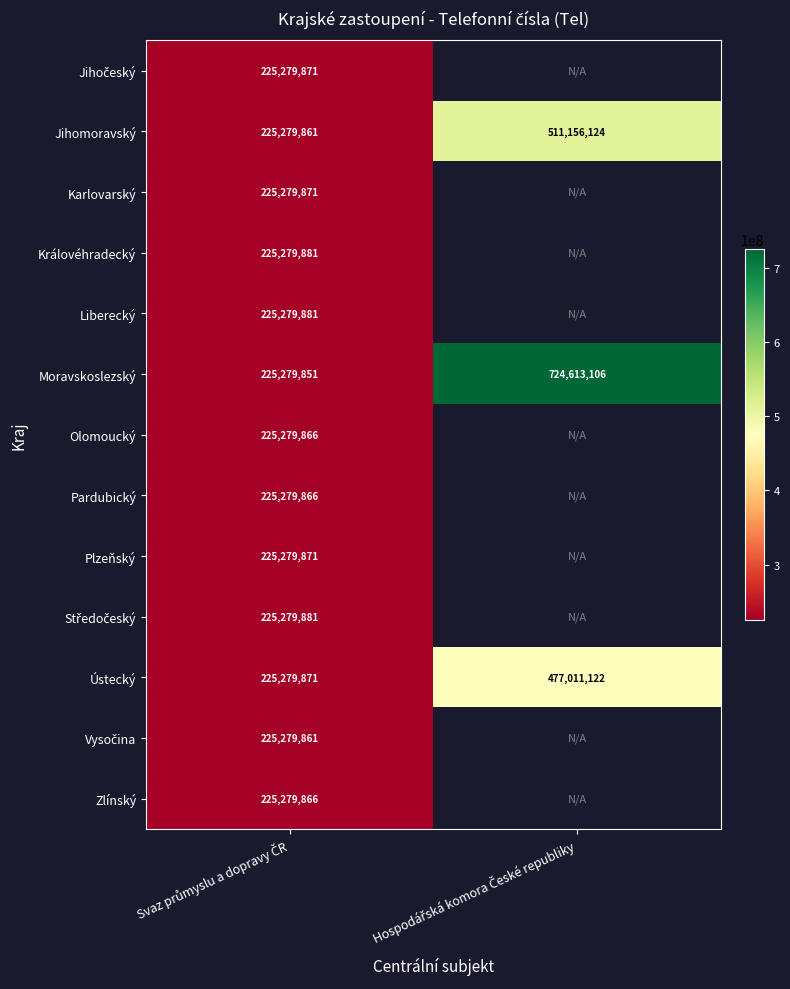

What is the difference between the maximum and minimum values in the Jihomoravský series?

285876263